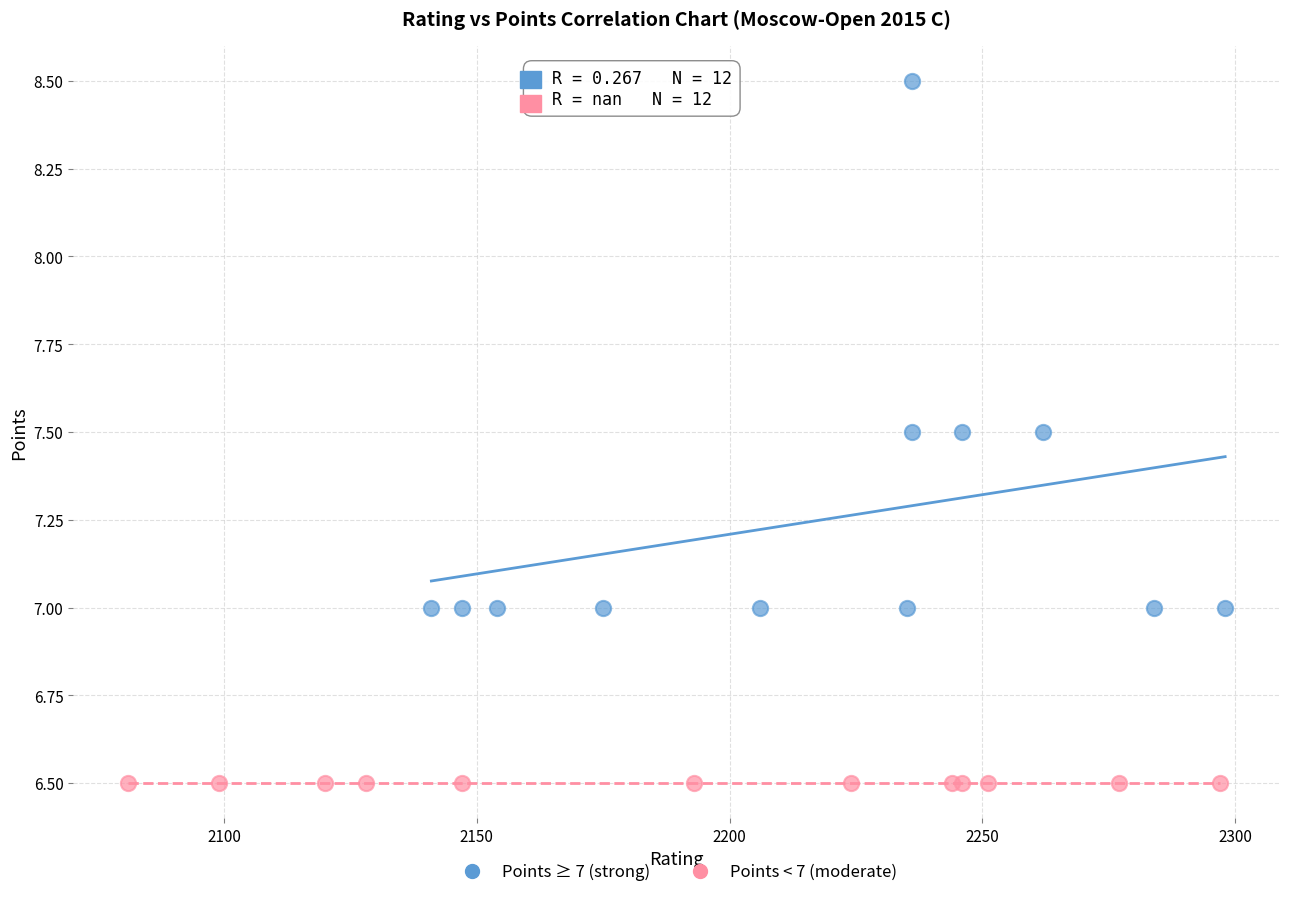

Which series contains the highest Y value?

Points ≥ 7 (strong)